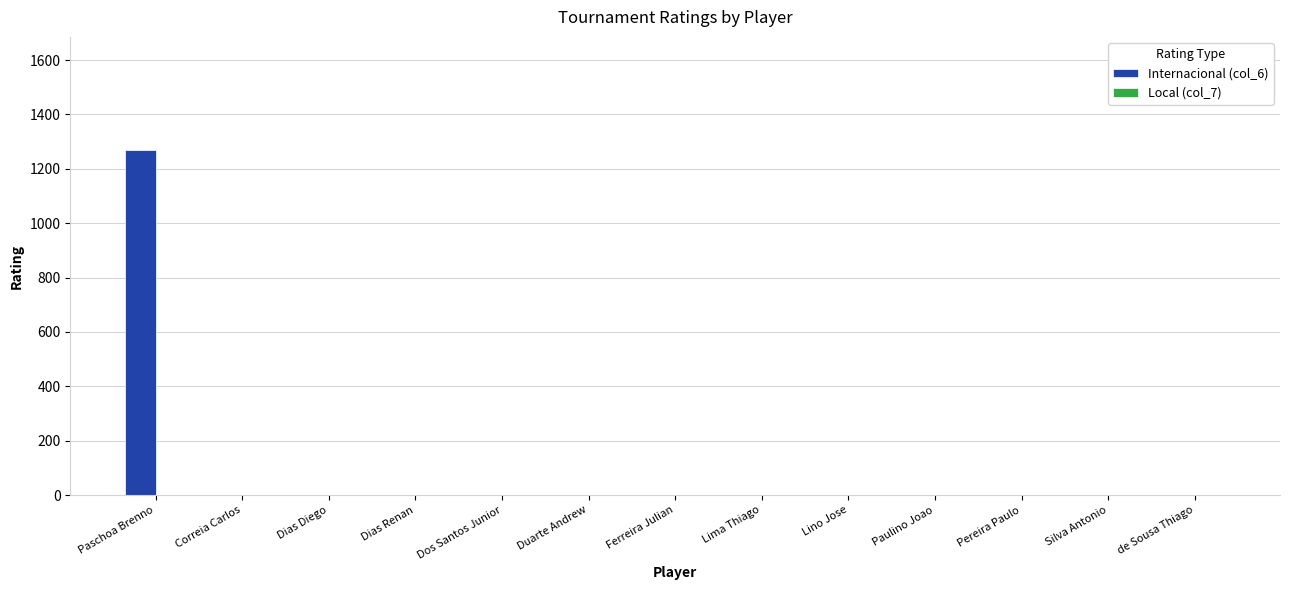

Are the bars horizontal?

No